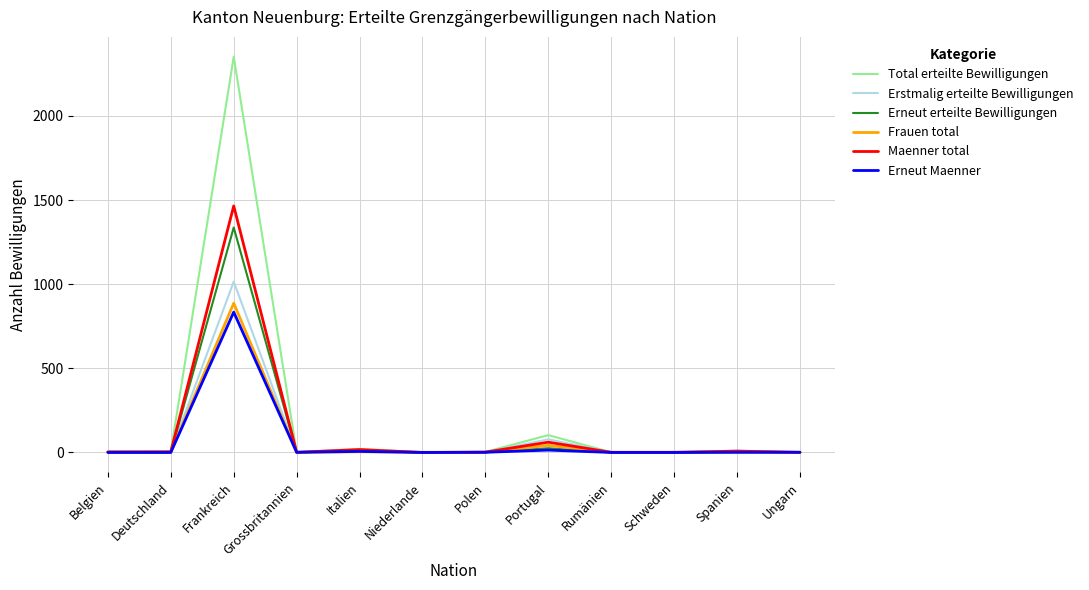

What position from the right is Niederlande?

7